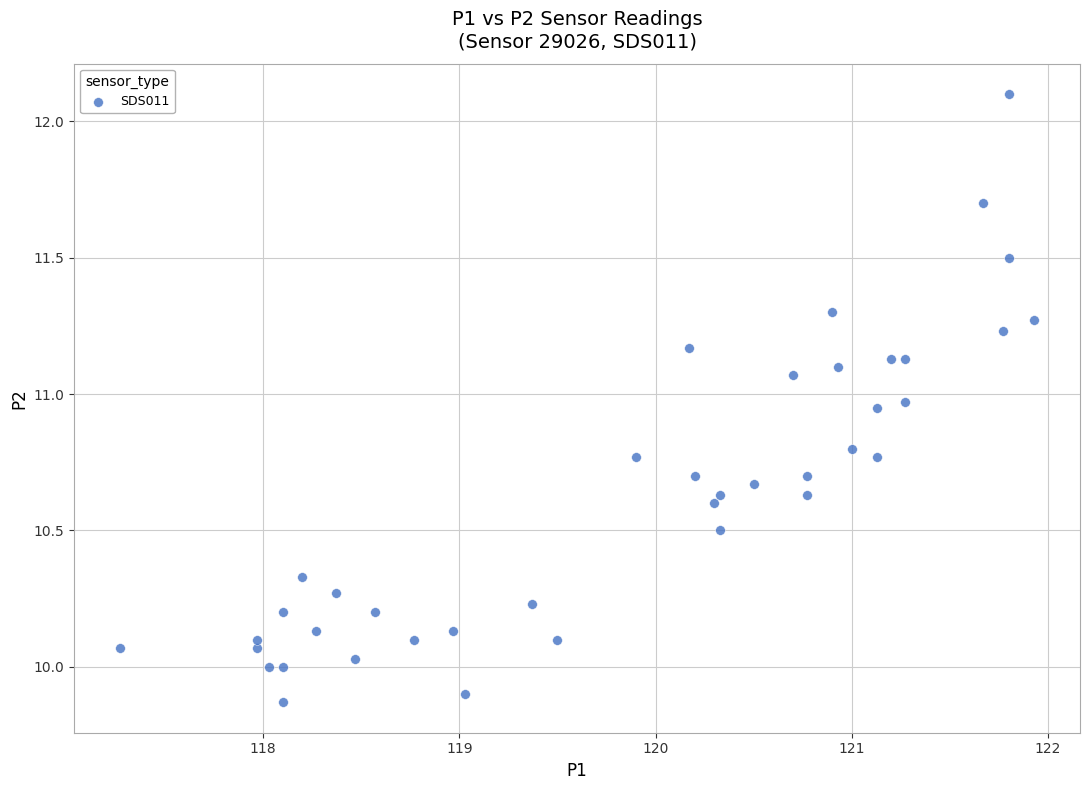

What is the range of X values (max minus min)?

4.7